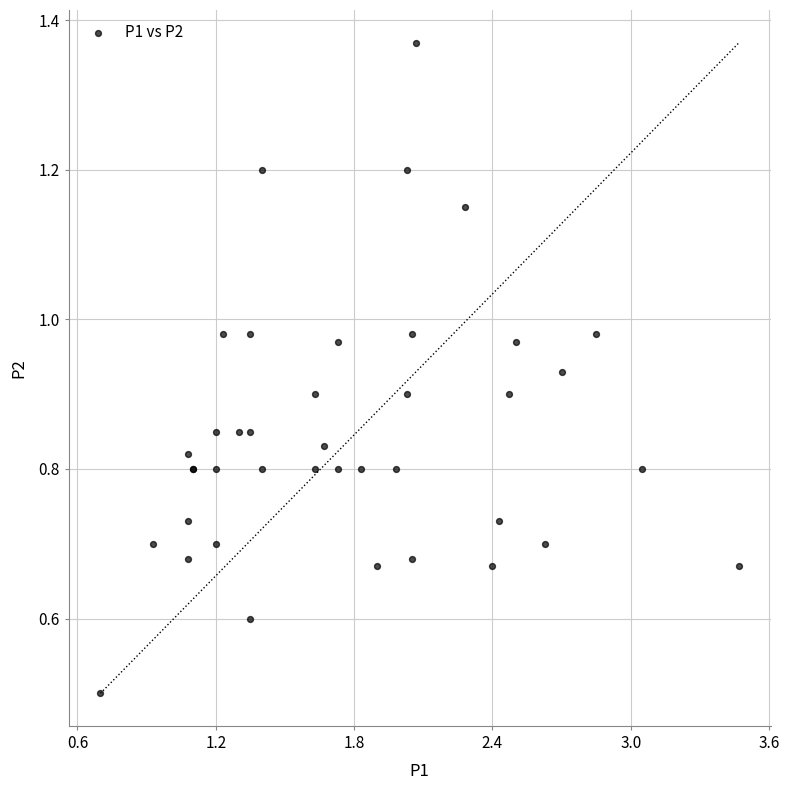

What Y value in the scatter plot is closest to 0?

0.5